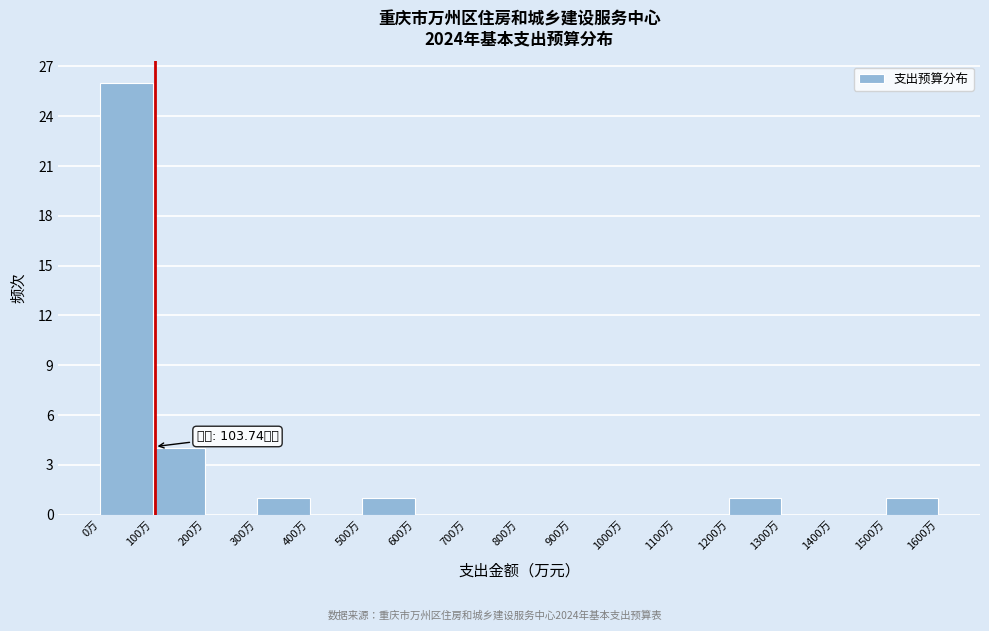

Over which range of the x-axis is the bar tallest?

0 to 100